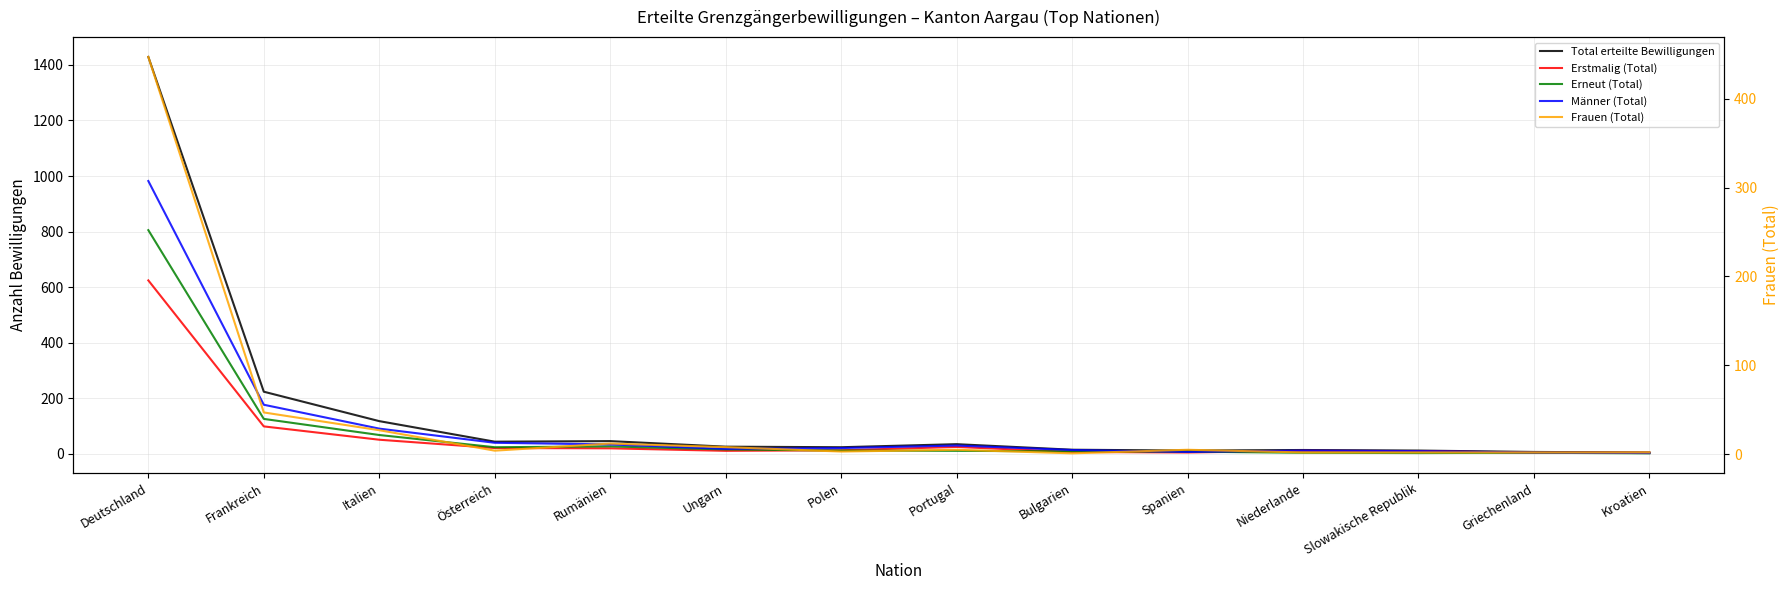

What is the total value across all series at Österreich?

129